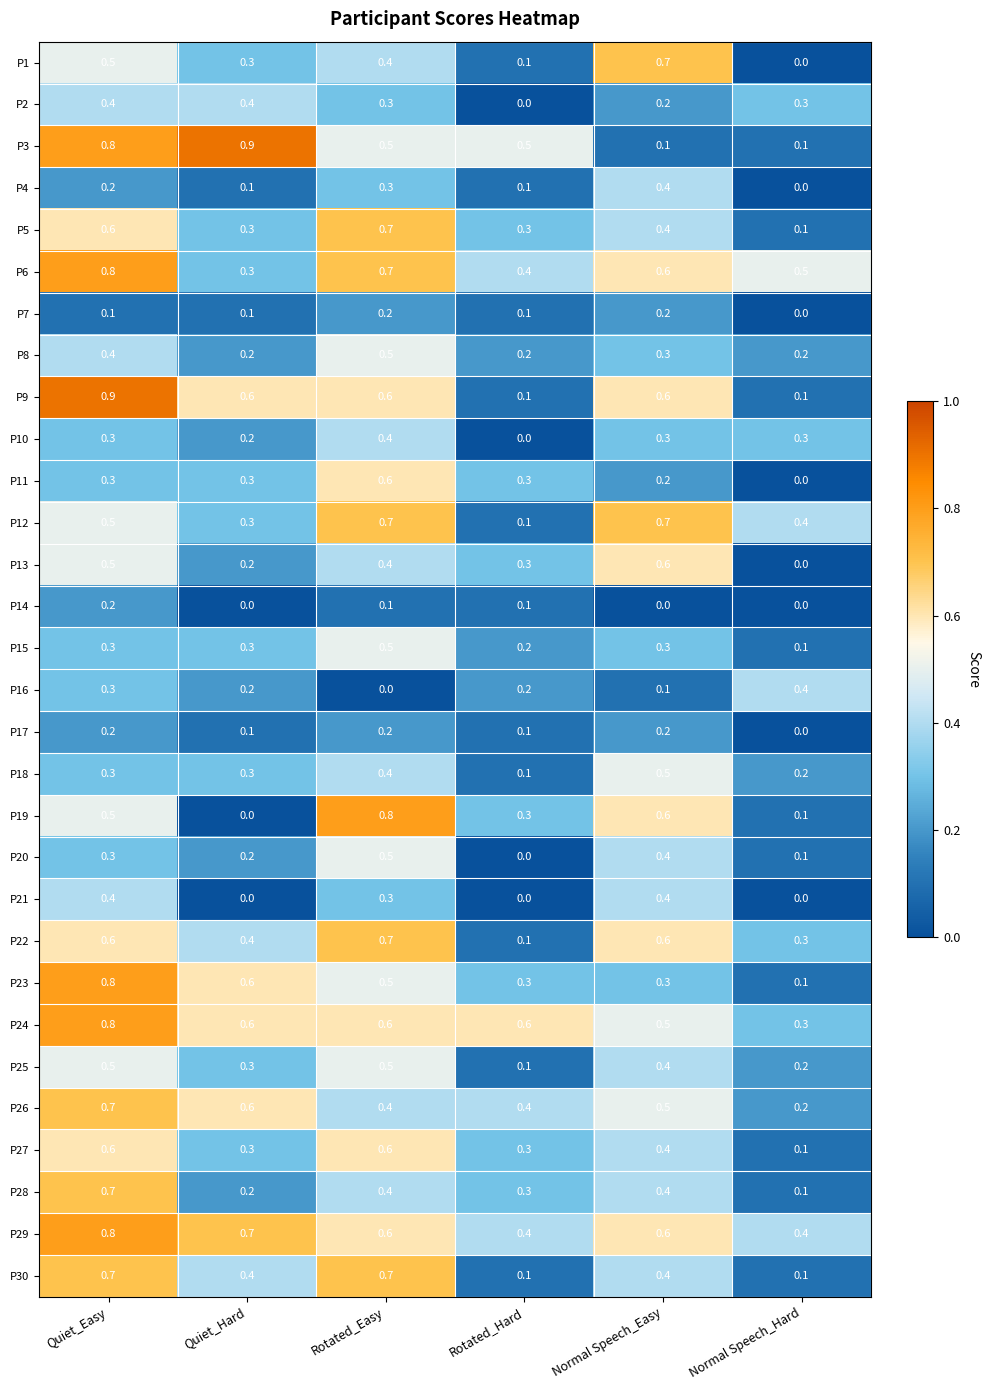

The P11 series shows 0.3 at Rotated_Hard. True or false?

True